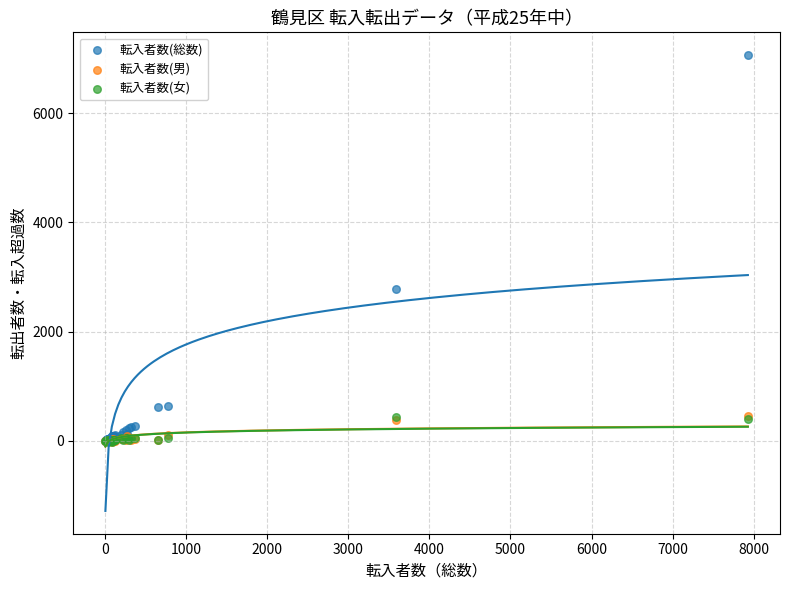

Which series reaches the maximum Y coordinate?

転入者数(総数)